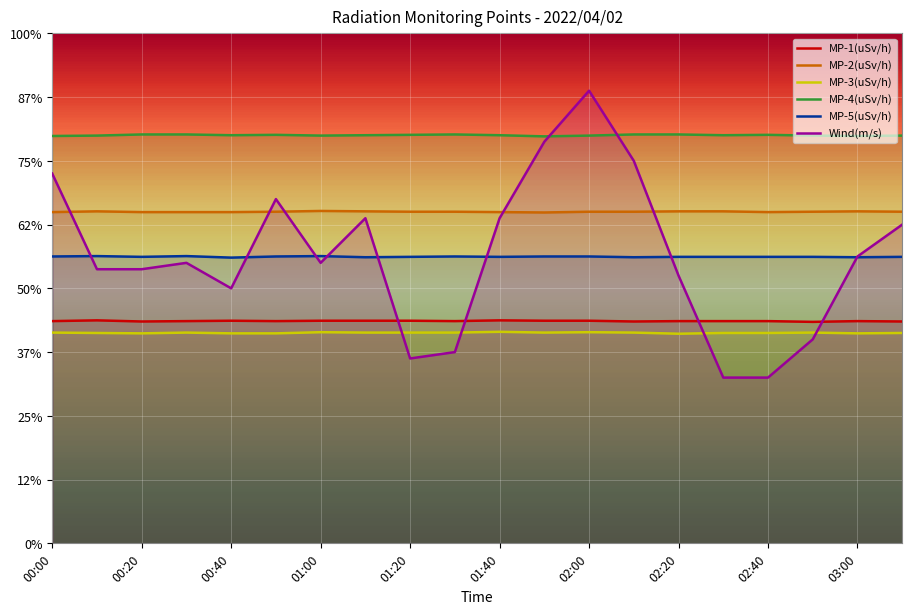

Is it true that MP-4(uSv/h) equals 3.7 at 01:20?

False